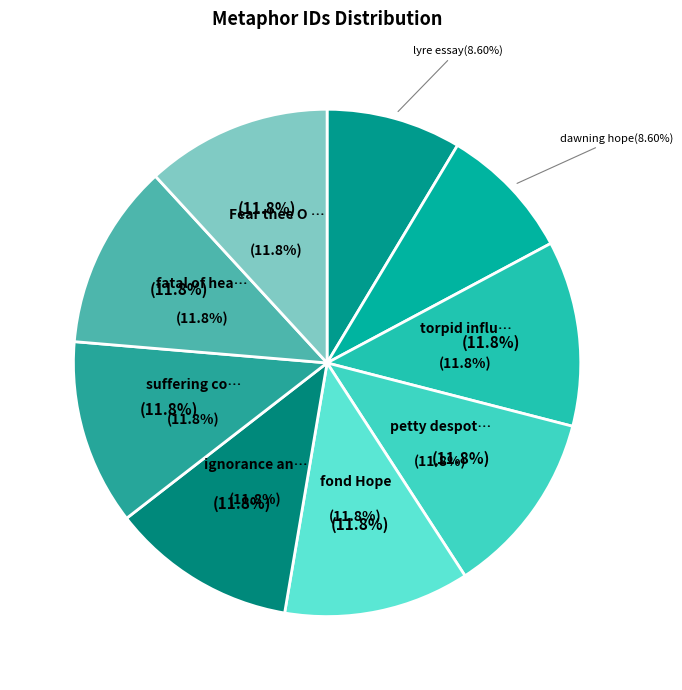

Count the number of slices in the pie.

9